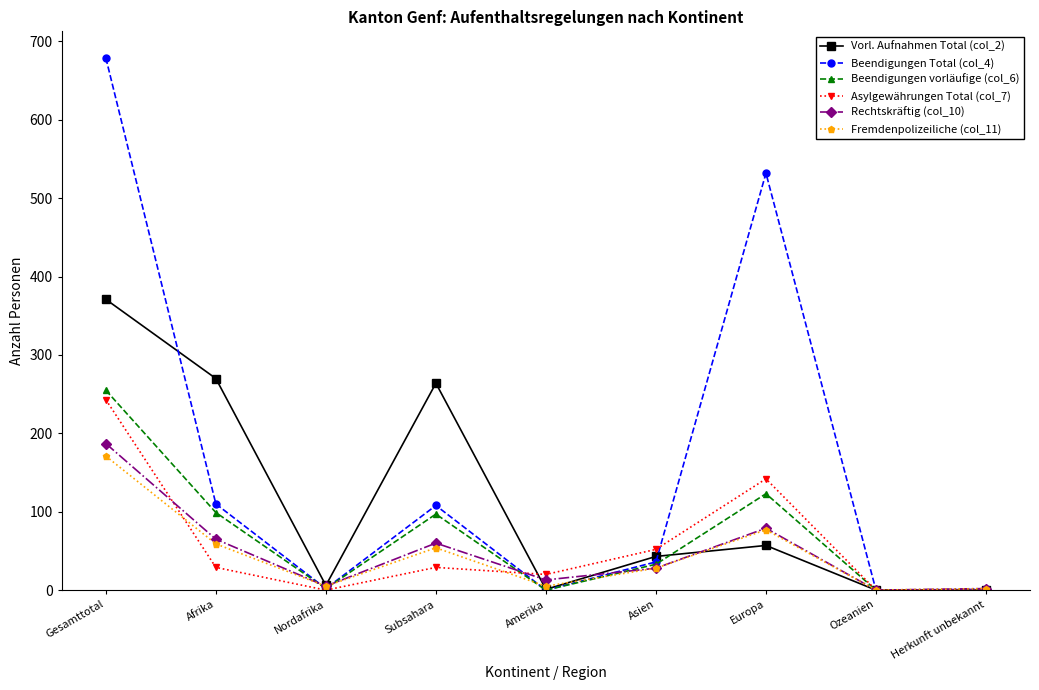

Is this an area chart (filled region under the line)?

No